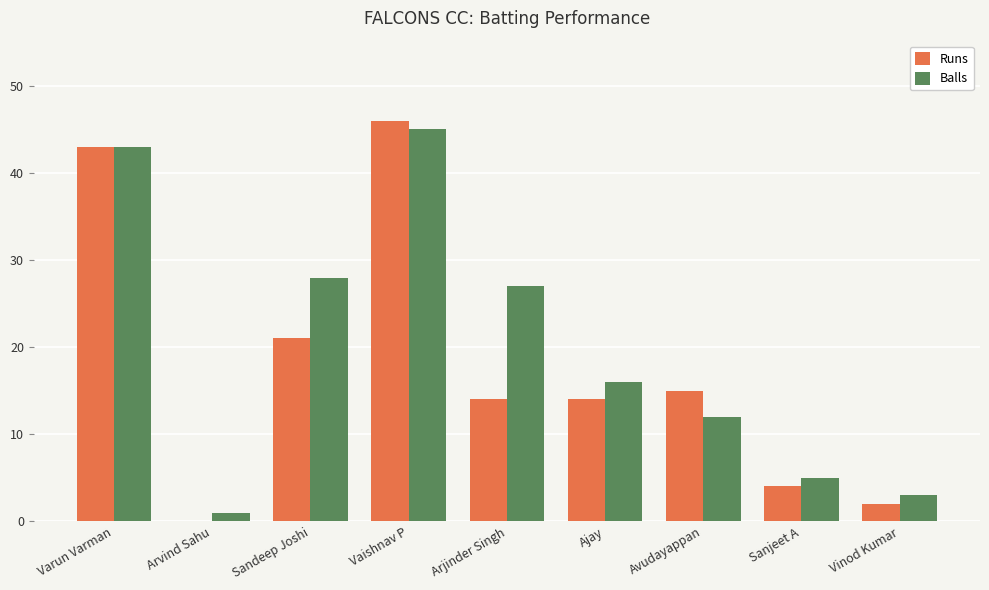

Reading left to right, extract all data points from this chart.

Runs: Varun Varman=43	Arvind Sahu=0	Sandeep Joshi=21	Vaishnav P=46	Arjinder Singh=14	Ajay=14	Avudayappan=15	Sanjeet A=4	Vinod Kumar=2
Balls: Varun Varman=43	Arvind Sahu=1	Sandeep Joshi=28	Vaishnav P=45	Arjinder Singh=27	Ajay=16	Avudayappan=12	Sanjeet A=5	Vinod Kumar=3